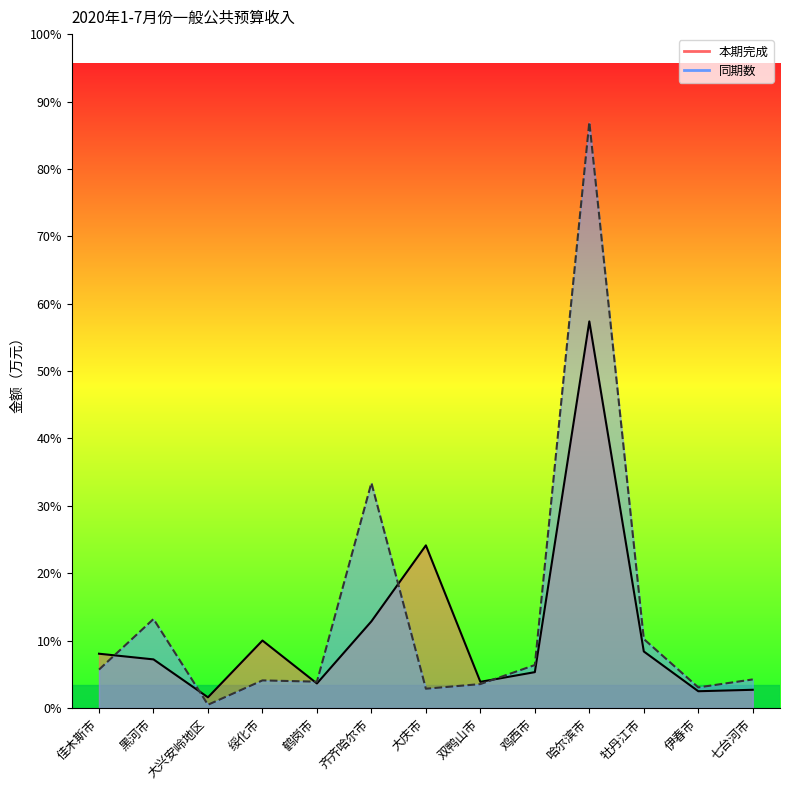

Which series has the largest total across all categories?

同期数